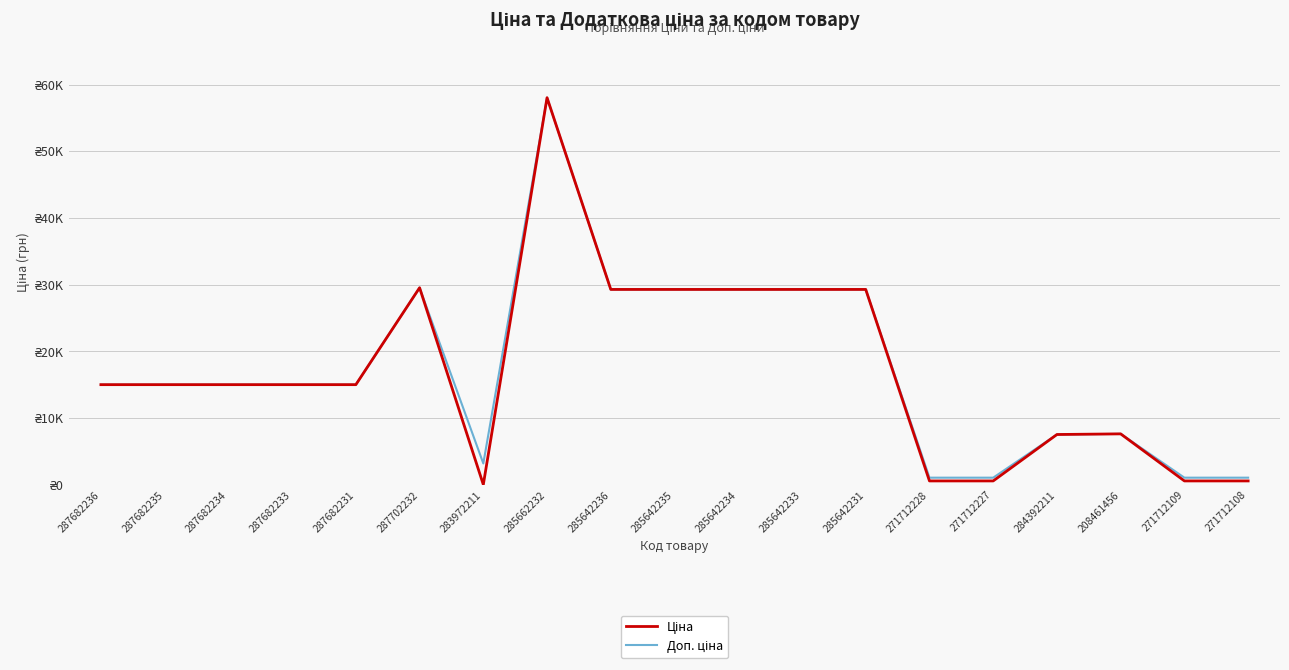

How many interior local valleys does the Ціна series have?

1